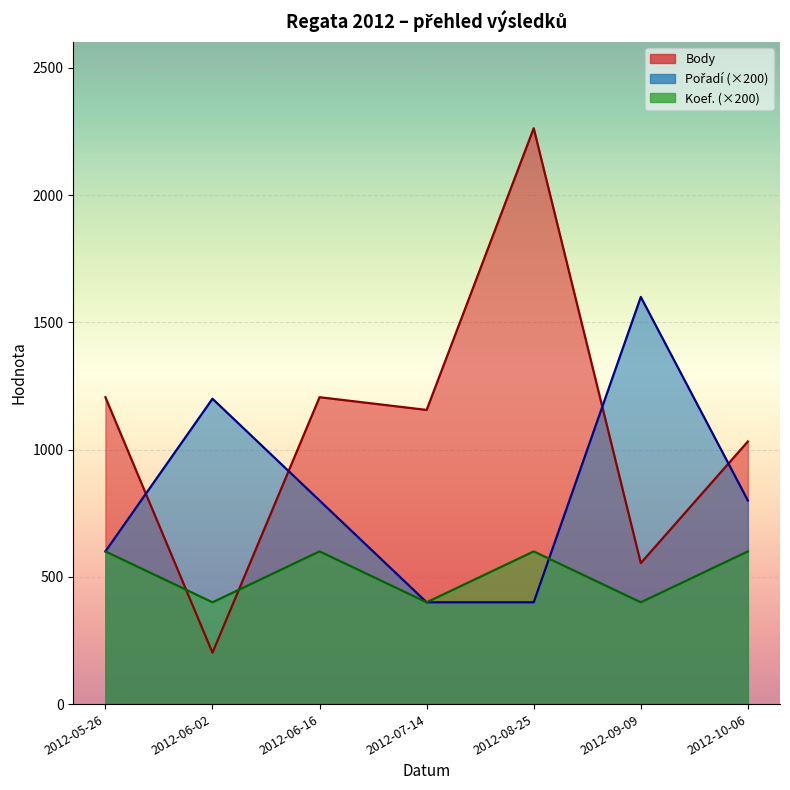

Reading right to left, transcribe all the data shown in this chart.

Body: 2012-10-06=1032	2012-09-09=554	2012-08-25=2263	2012-07-14=1156	2012-06-16=1206	2012-06-02=202	2012-05-26=1206
Pořadí: 2012-10-06=800	2012-09-09=1600	2012-08-25=400	2012-07-14=400	2012-06-16=800	2012-06-02=1200	2012-05-26=600
Koef.: 2012-10-06=600	2012-09-09=400	2012-08-25=600	2012-07-14=400	2012-06-16=600	2012-06-02=400	2012-05-26=600